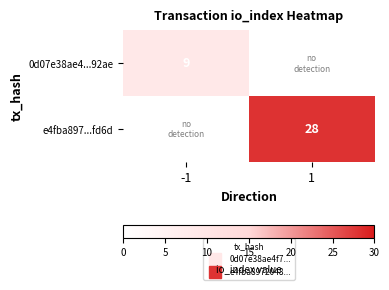

The value of e4fba897...fd6d at 1 is 49.0. True or false?

False